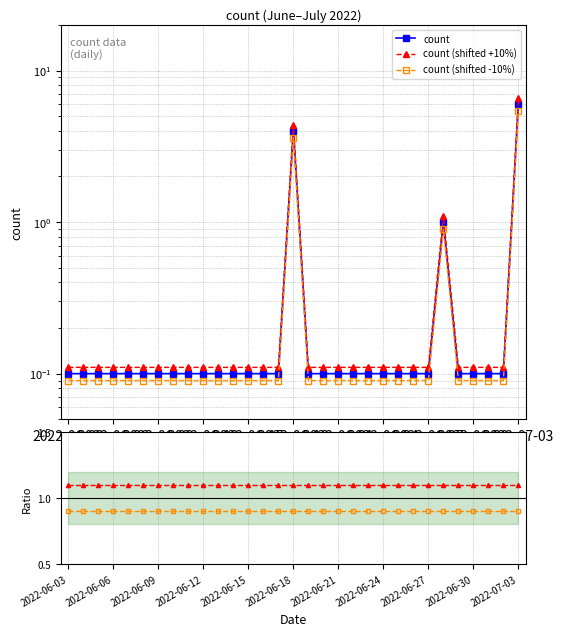

List the series in order of their peak value, highest first.

count (shifted +10%), count, count (shifted -10%), ratio shifted+10%, ratio shifted-10%